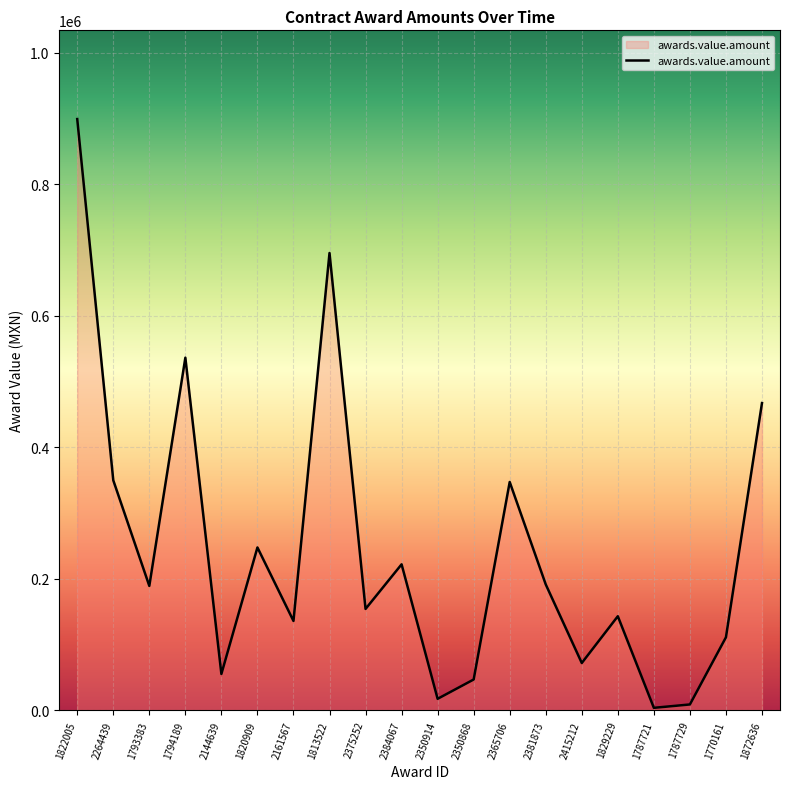

Which has a higher value, 1813522 or 1794189?

1813522